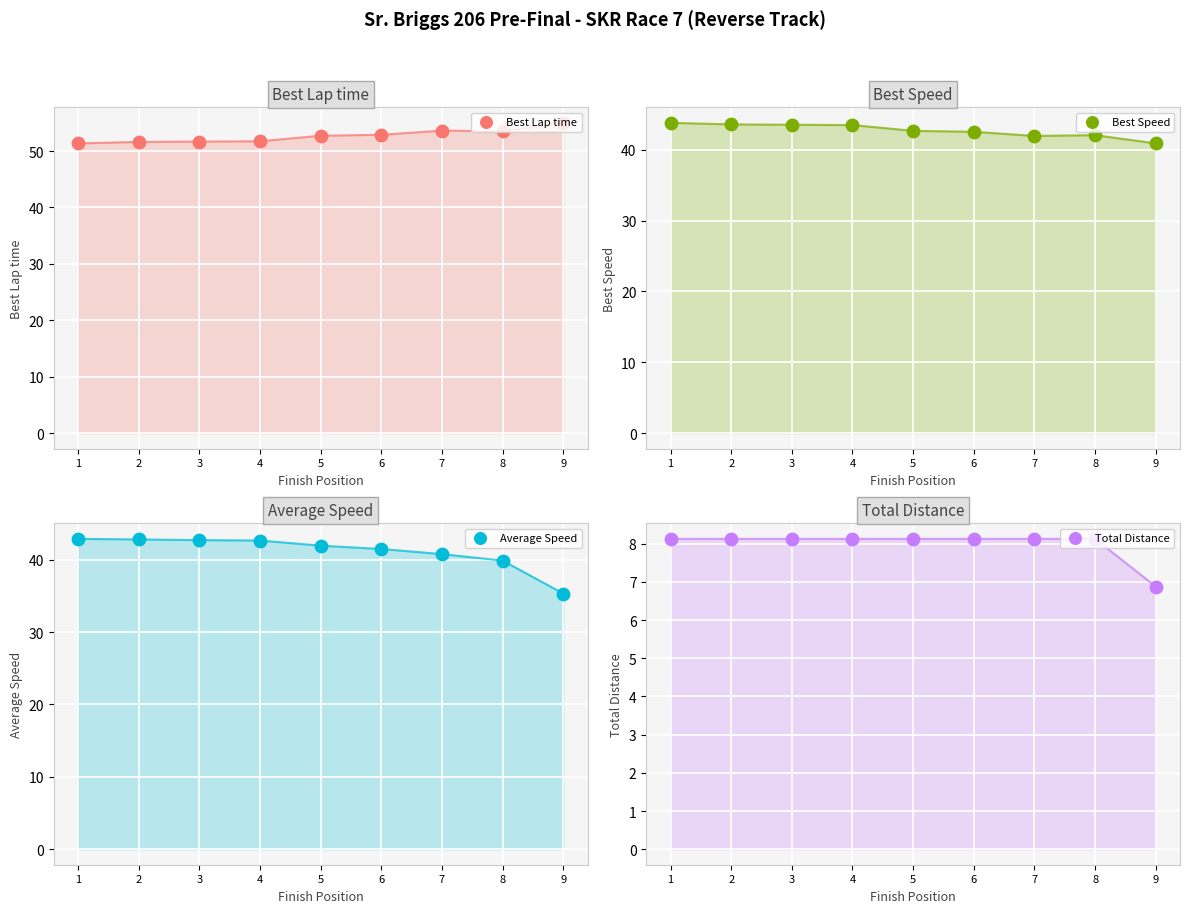

Which series has the largest total across all categories?

Best Lap time